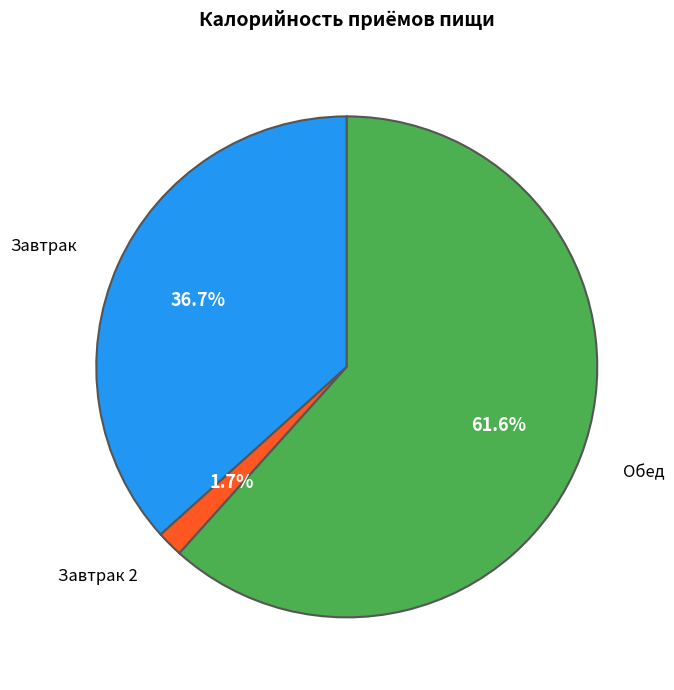

How many slices are in this pie chart?

3